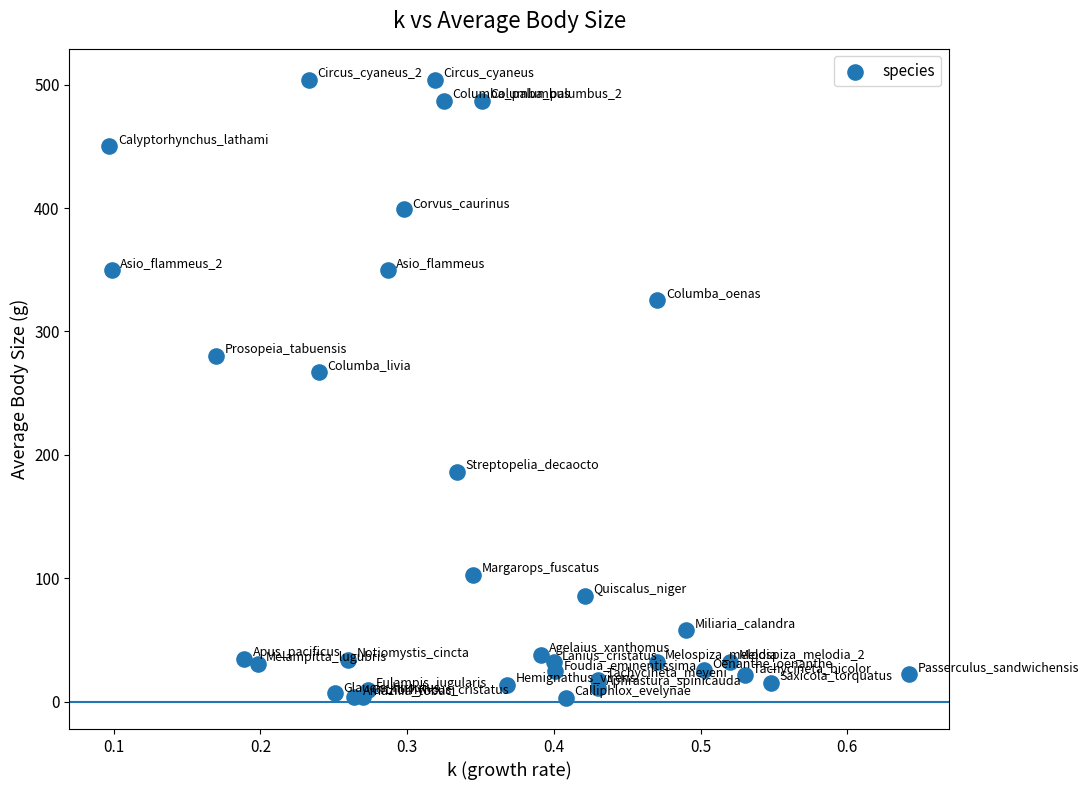

What is the range of X values (max minus min)?

0.5